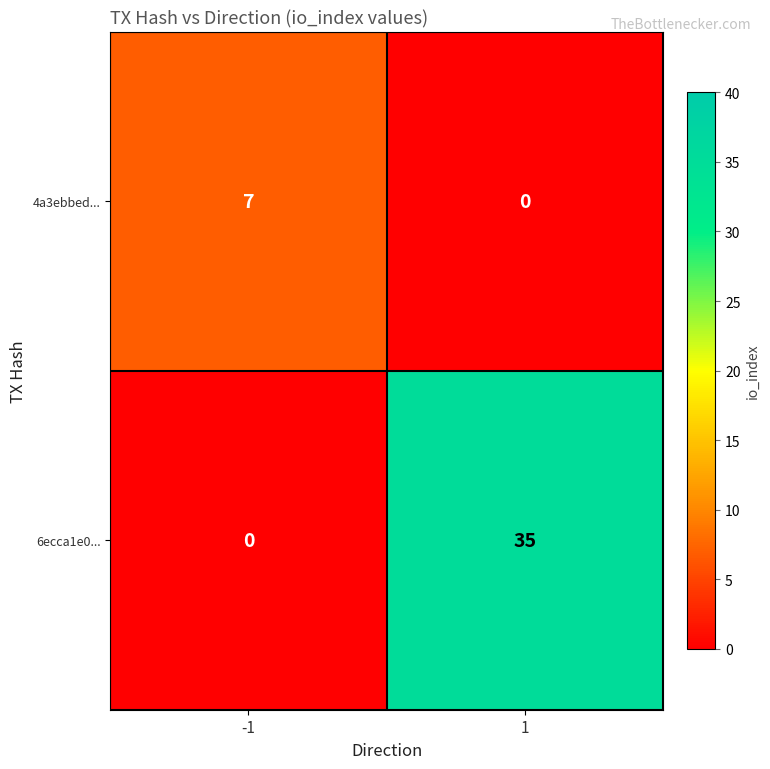

How many values in 6ecca1e0... are above zero?

1